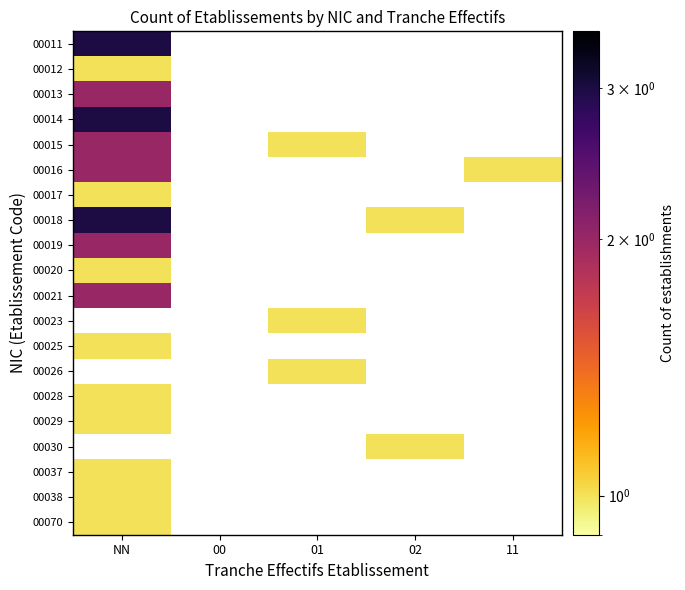

At which label is 00014 closest to 3?

NN